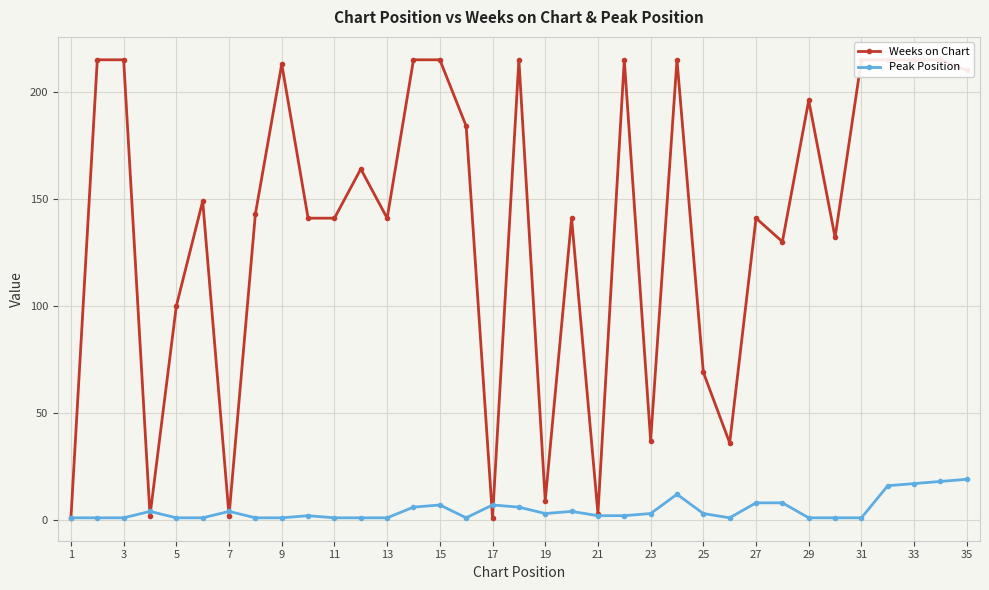

True or false: Peak Position has a value of 4 at 7.

True